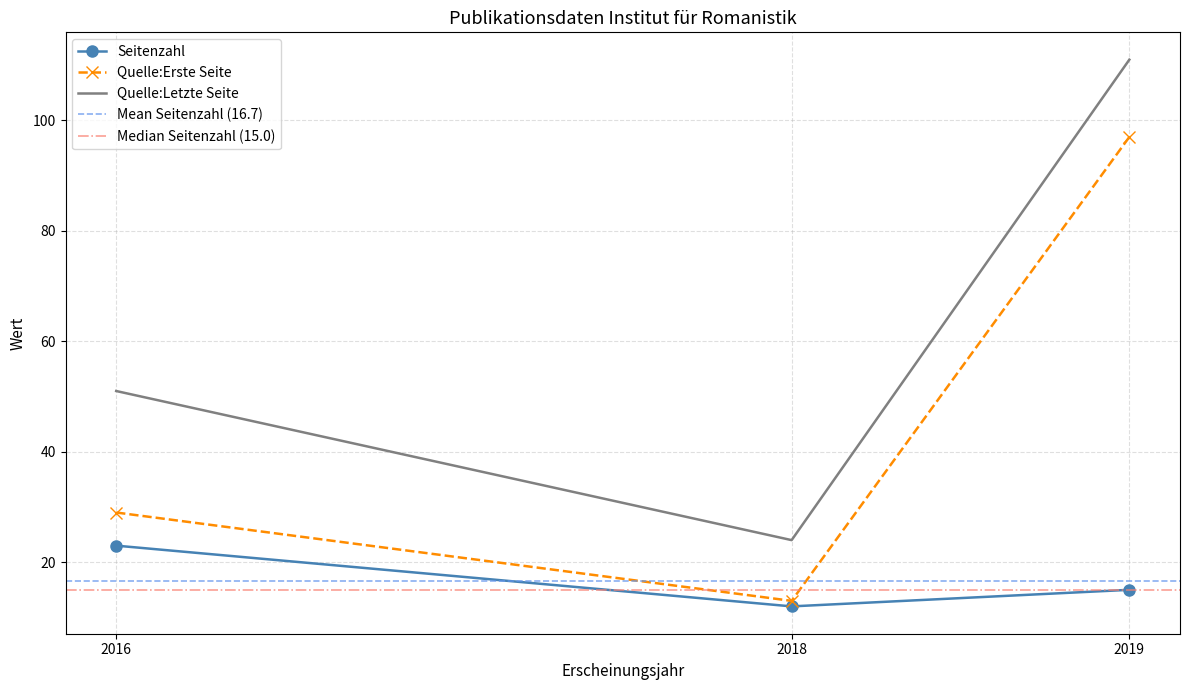

What is the sum of all Quelle:Letzte Seite values?

186